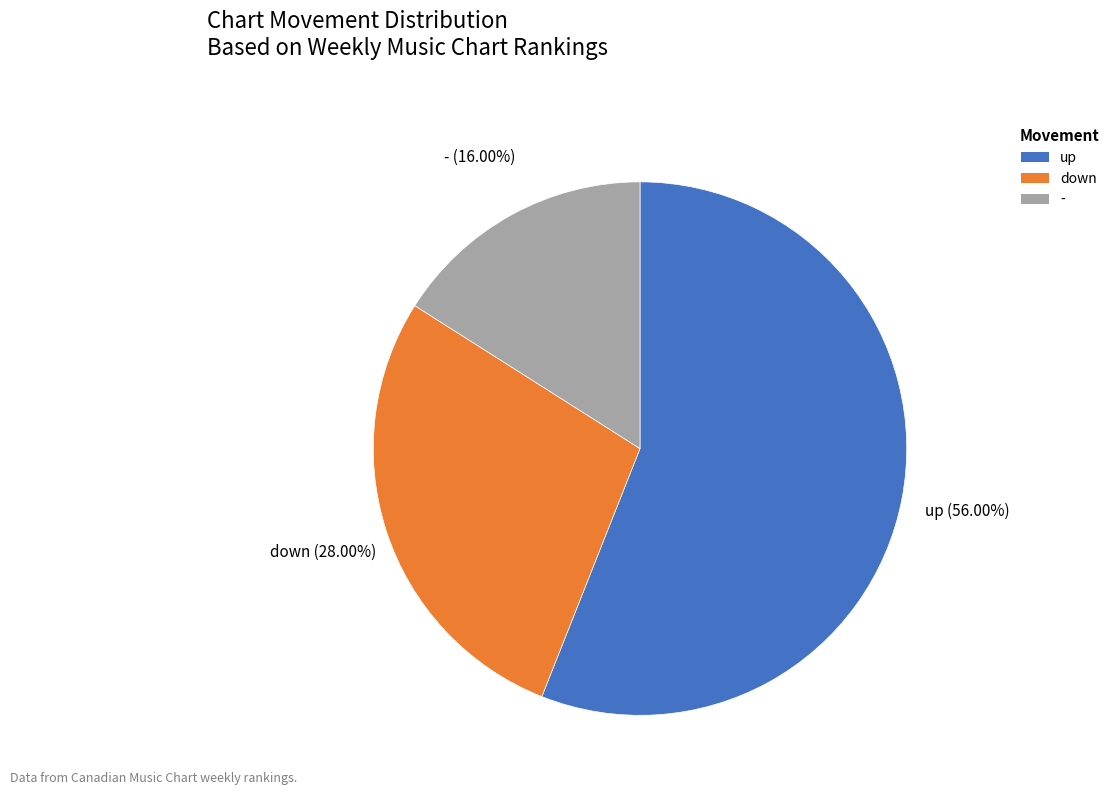

The - slice represents 27% of the pie. True or false?

False